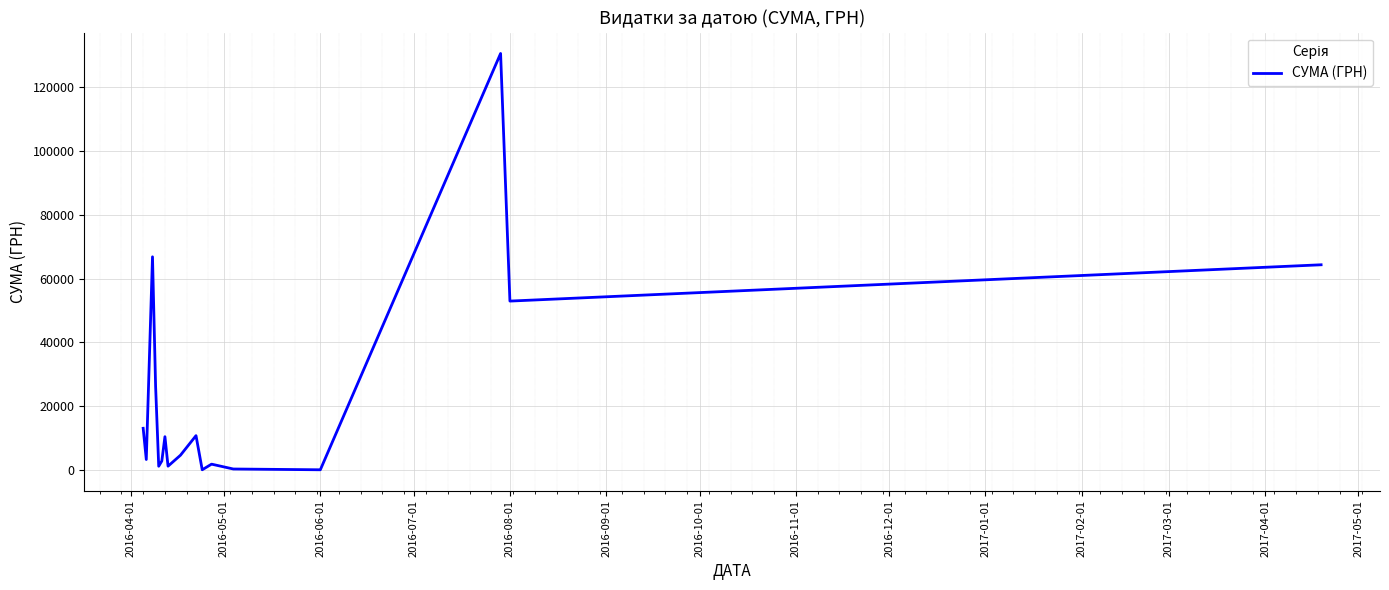

What is the maximum value shown in the chart?

130379.7